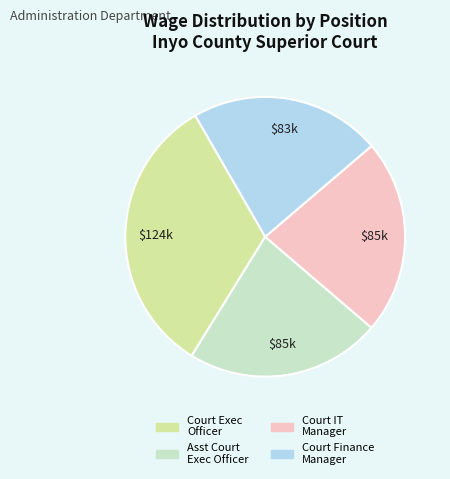

Is there a majority slice in this chart?

No